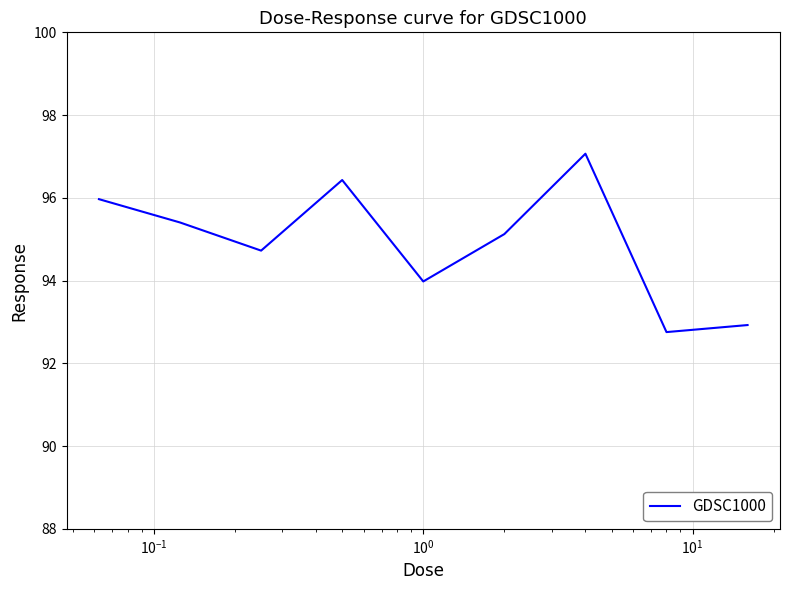

How many interior local peaks (higher than both neighbors) does the data have?

2